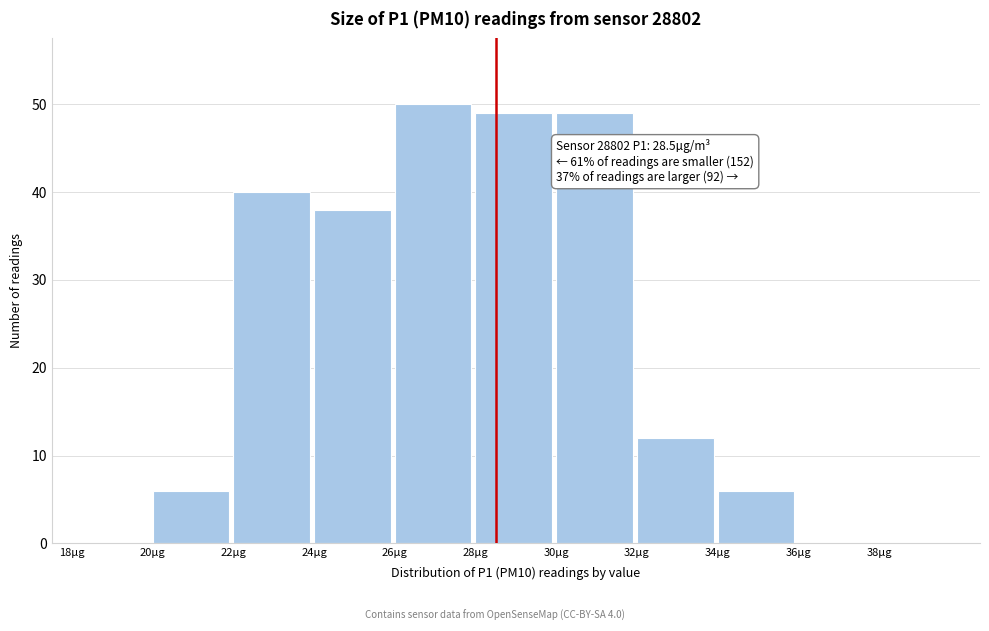

Which range on the x-axis has the tallest bar?

26 to 28